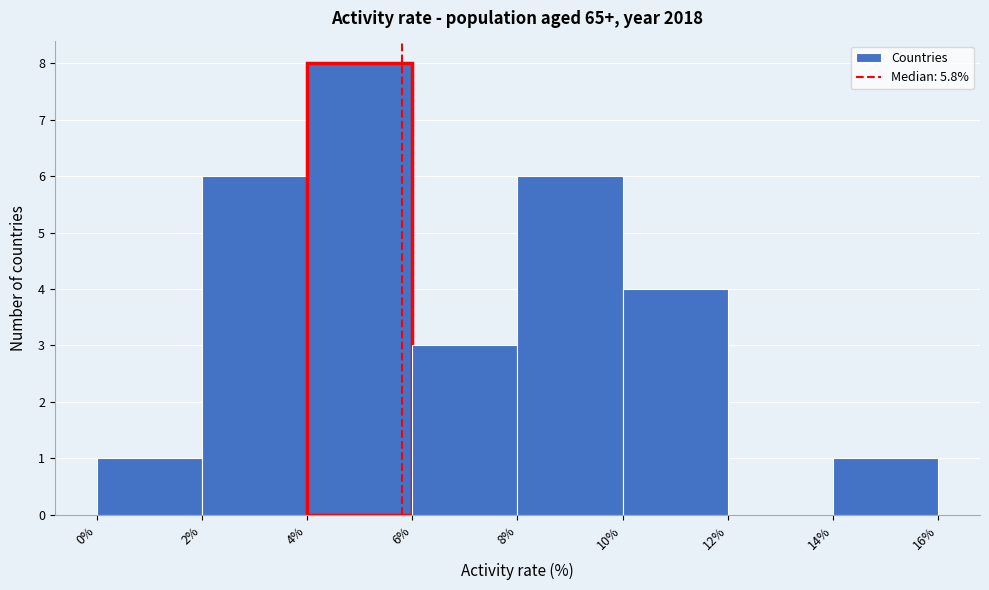

Reading left to right, list every bar in this chart as the range it spans on the x-axis followed by its height. The values are not printed on the chart, so give them approximately, as read against the axis.

0% to 2%: 1
2% to 4%: 6
4% to 6%: 8
6% to 8%: 3
8% to 10%: 6
10% to 12%: 4
12% to 14%: 0
14% to 16%: 1